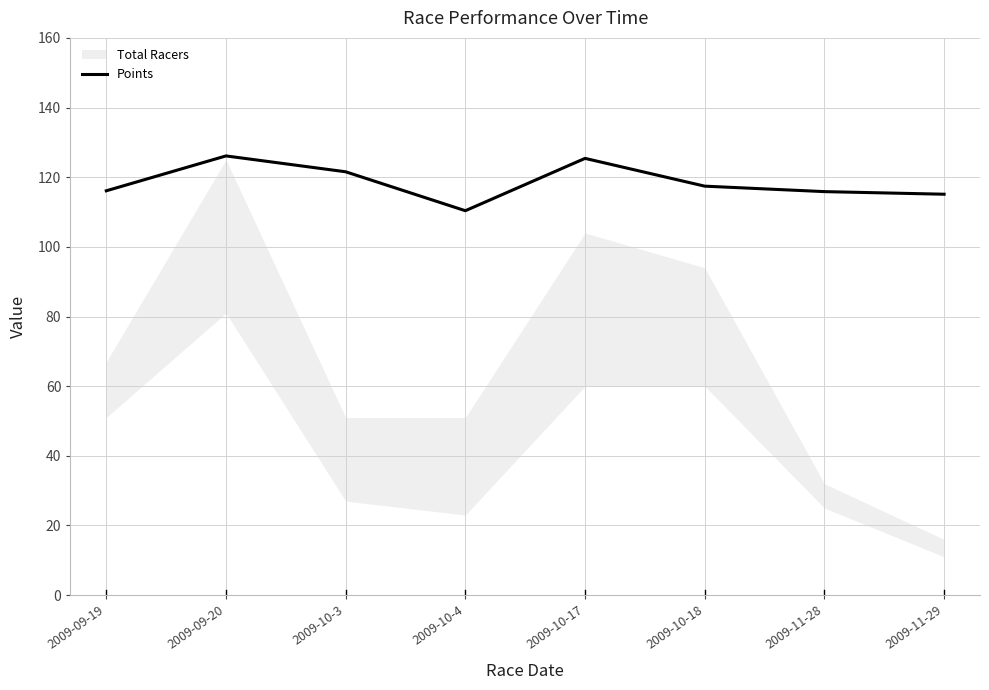

Which category has the highest value across all series?

2009-09-20